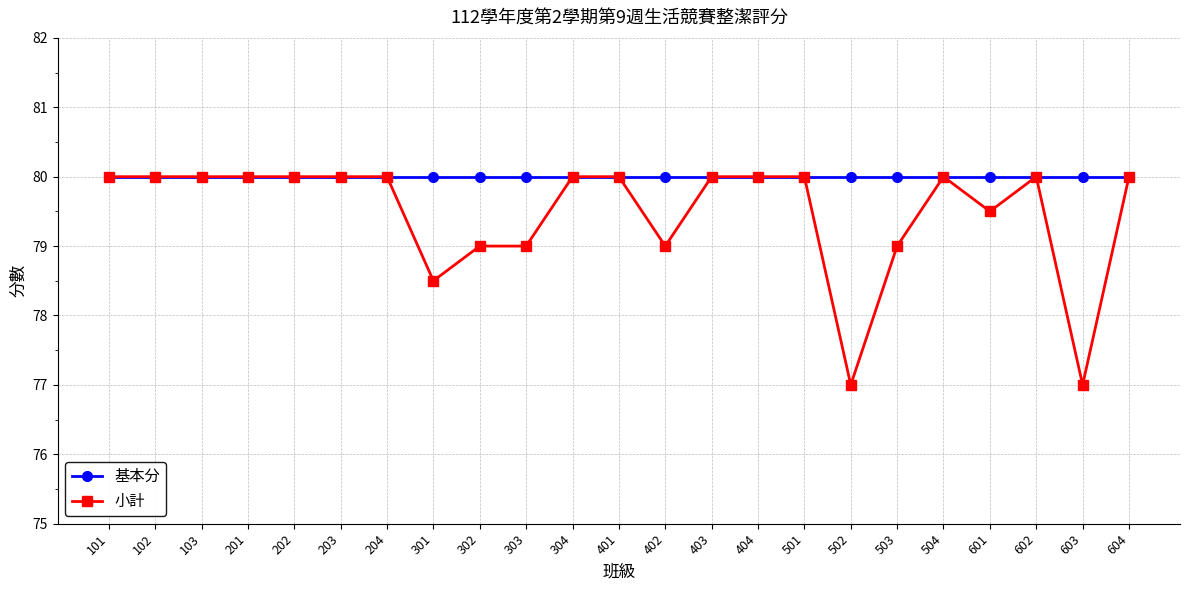

At 302, list the series in order from smallest to largest.

小計, 基本分